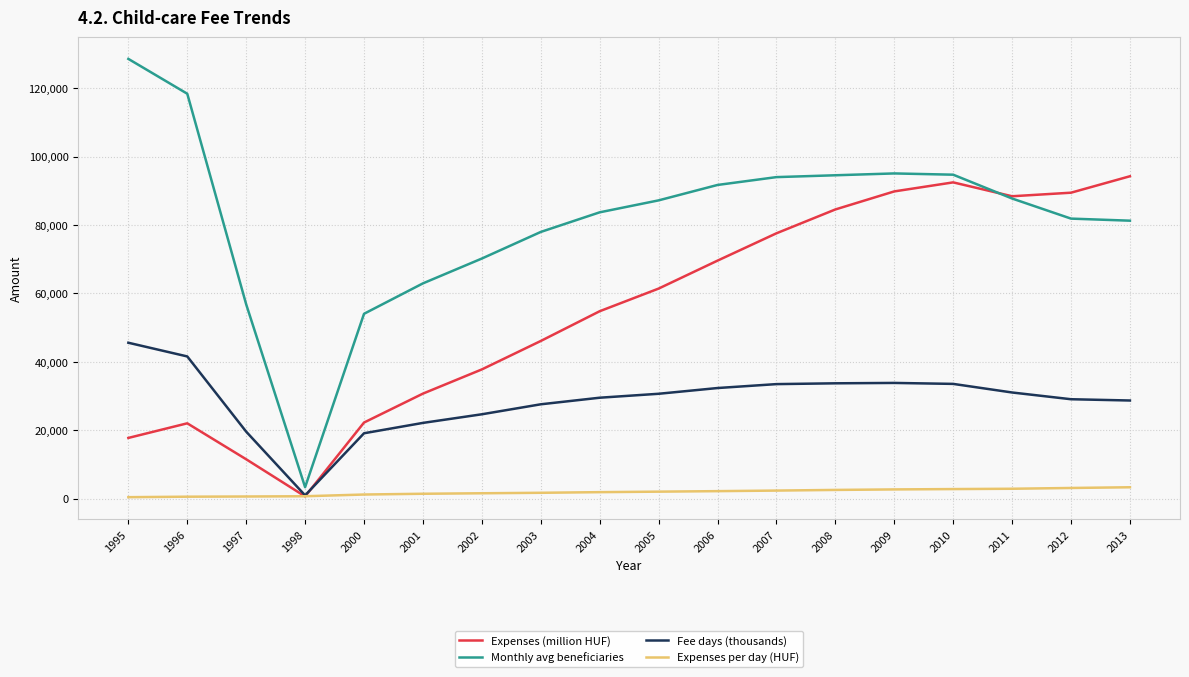

Is it true that Expenses (million HUF) equals 147810.2 at 2008?

False